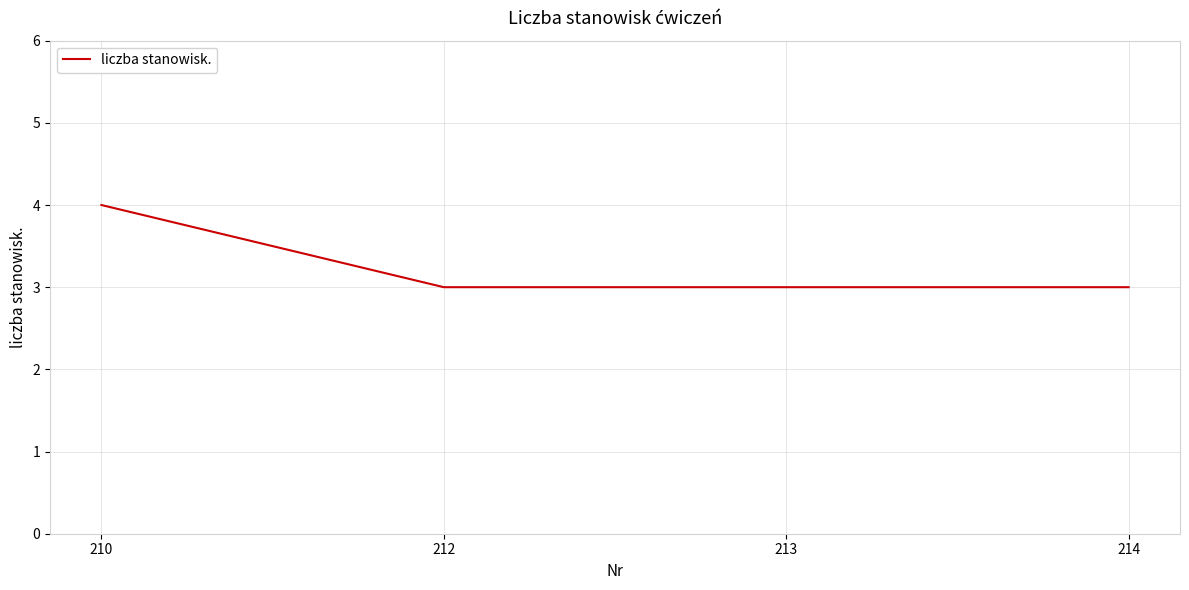

Reading left to right, list all the values displayed in this chart.

210=4	212=3	213=3	214=3